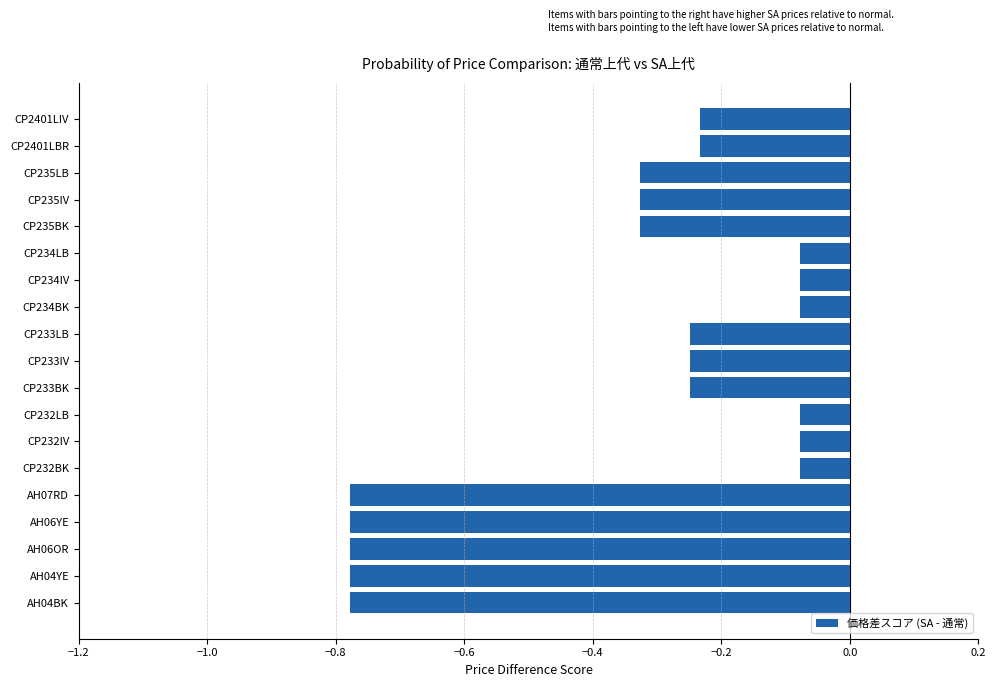

Is it true that the value at AH07RD is -0.4?

False